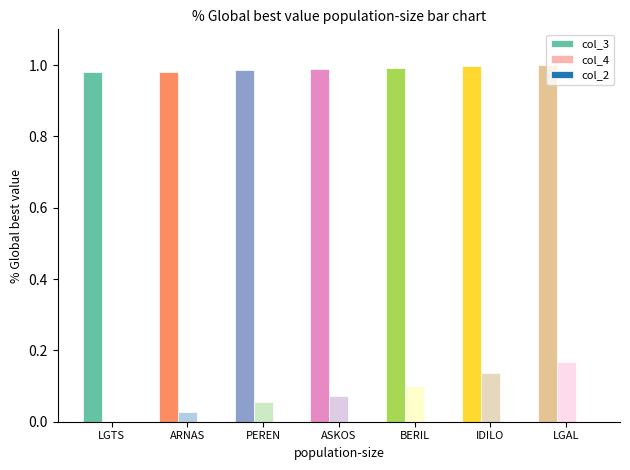

At which label does col_4 reach its peak?

LGAL